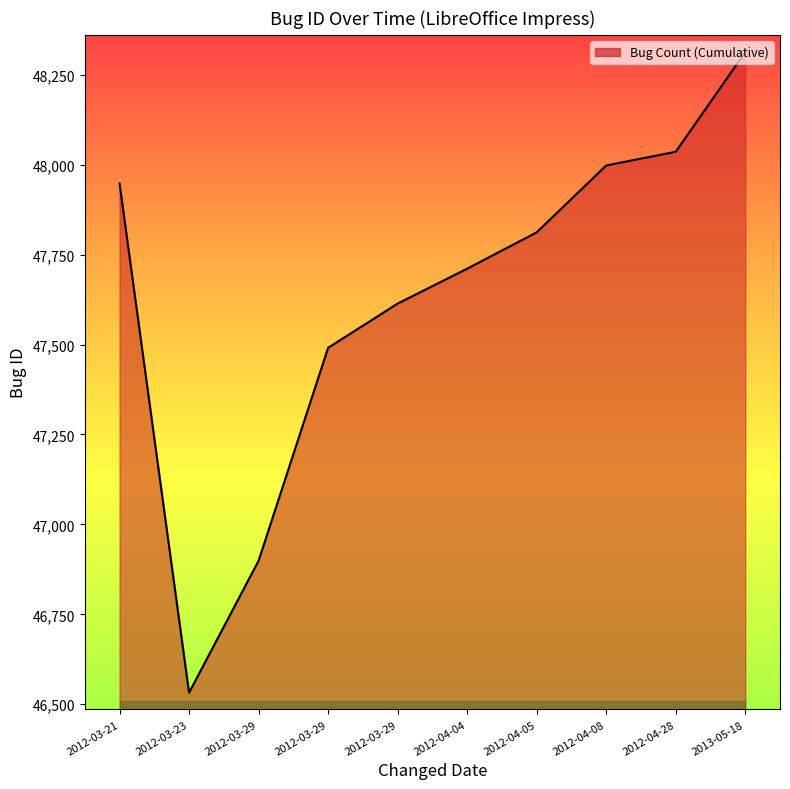

How many lines are shown in the chart?

1